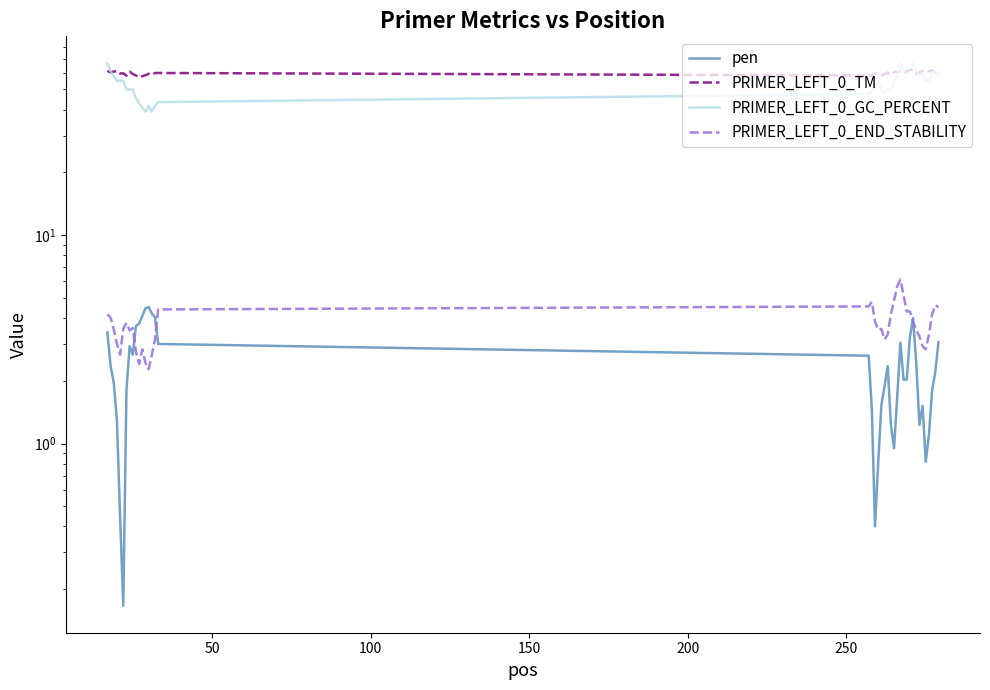

True or false: PRIMER_LEFT_0_TM has more than 2 interior local peaks.

True